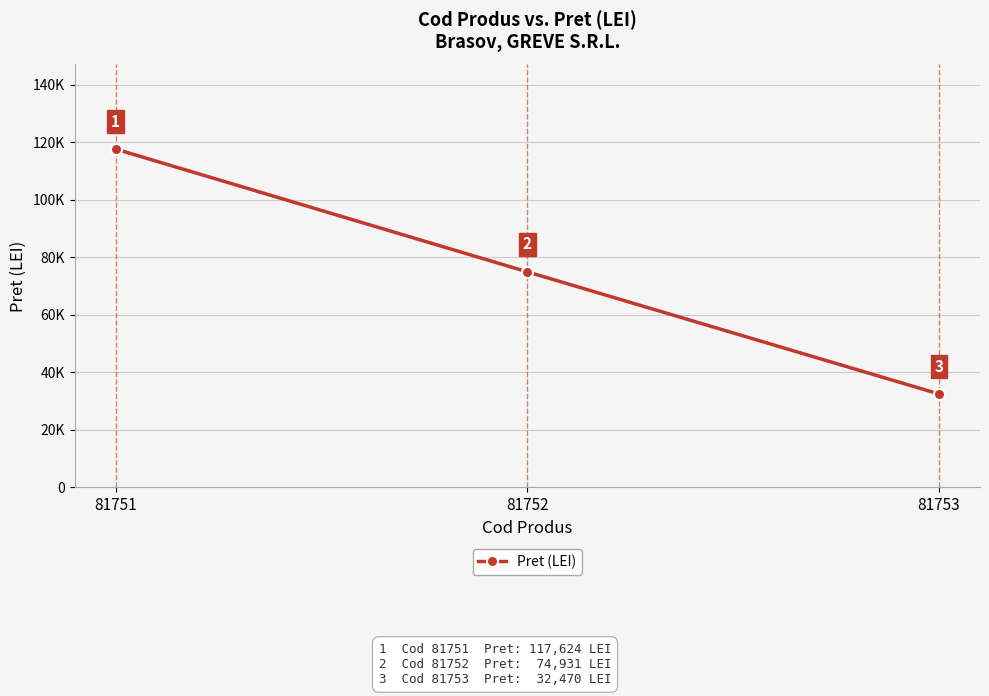

What is the maximum value shown in the chart?

117624